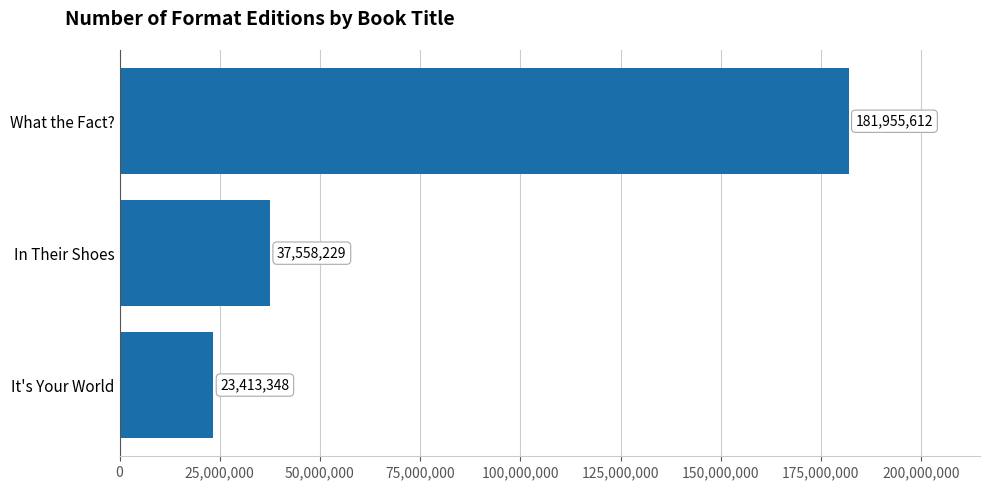

Reading bottom to top, list all the values displayed in this chart.

23413348	37558229	181955612